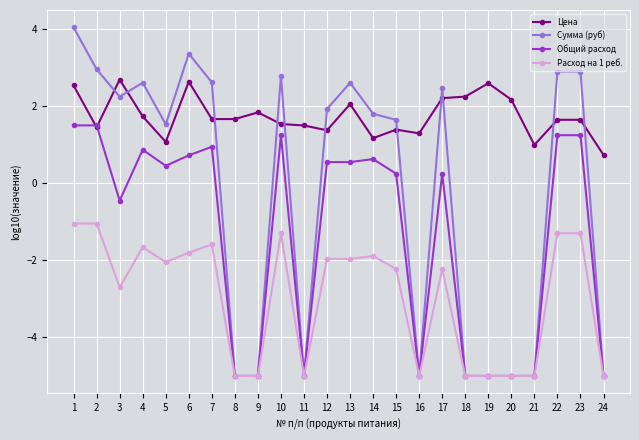

How many data points in Общий расход are less than 0?

10